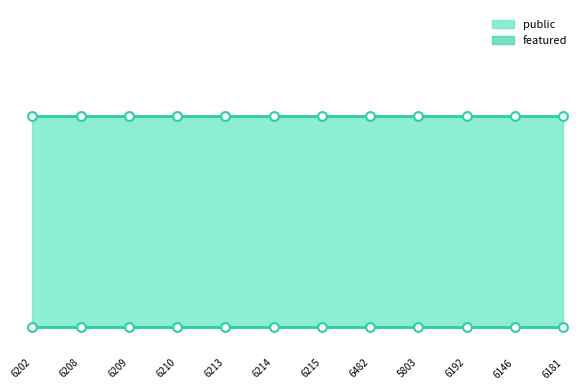

Which series reaches the maximum Y coordinate?

public